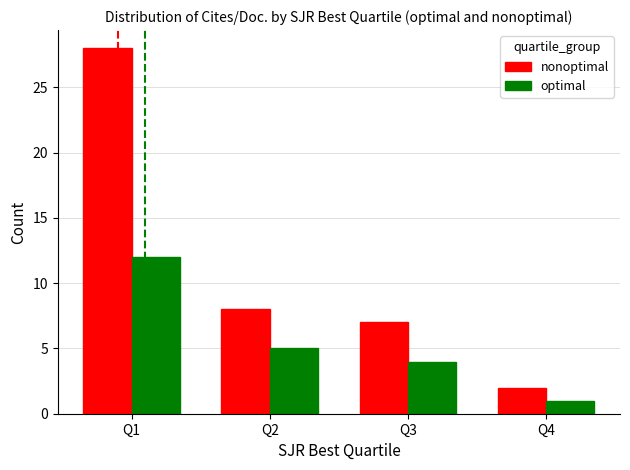

What is the value of the optimal bar at the 2nd from the left?

5